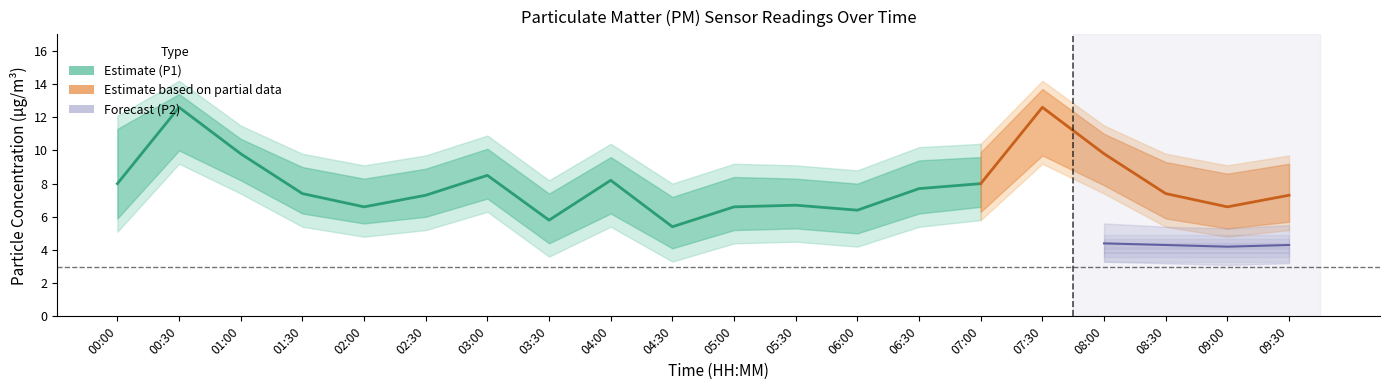

The P1 series shows 8.6 at 06:00. True or false?

False